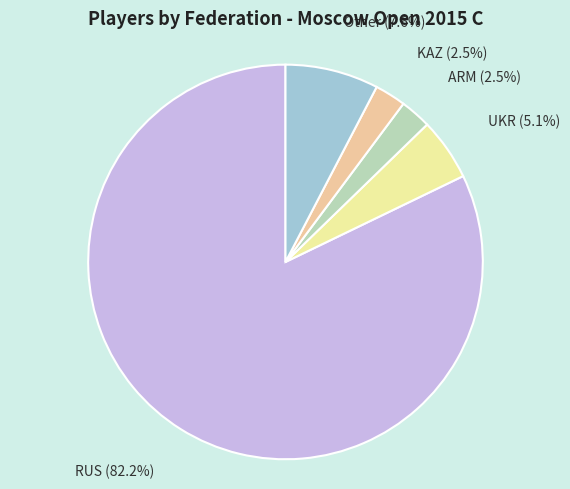

Does UKR account for over 50% of the chart?

No